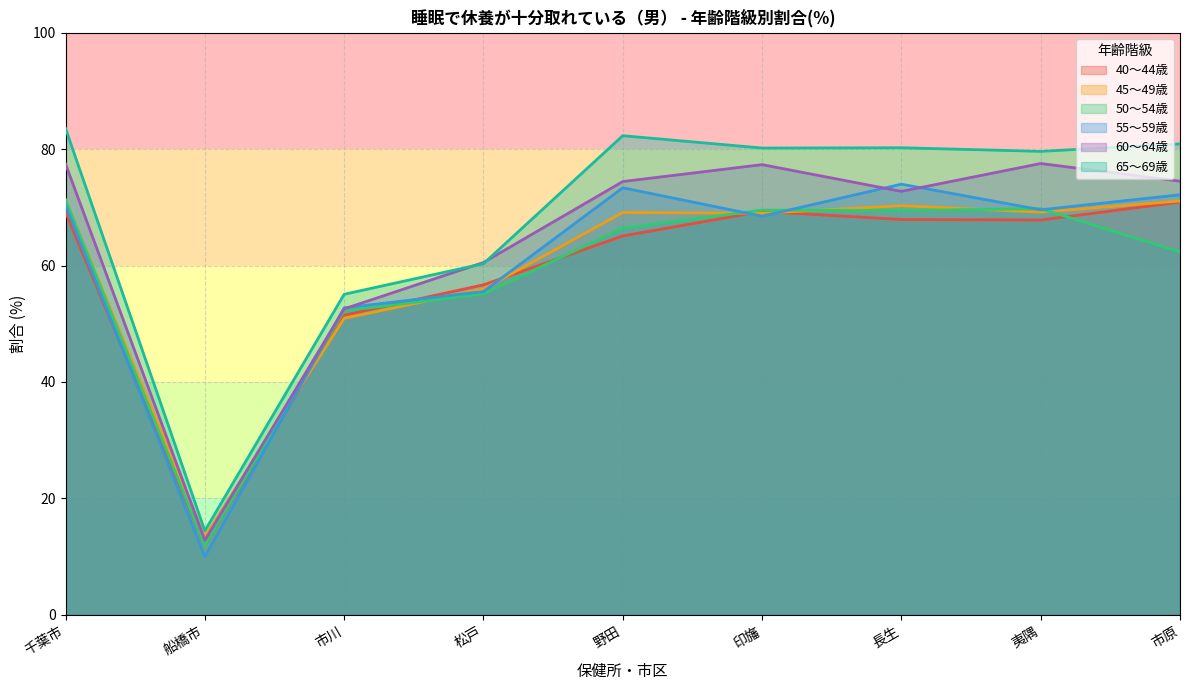

Which series has the widest spread of values?

65～69歳